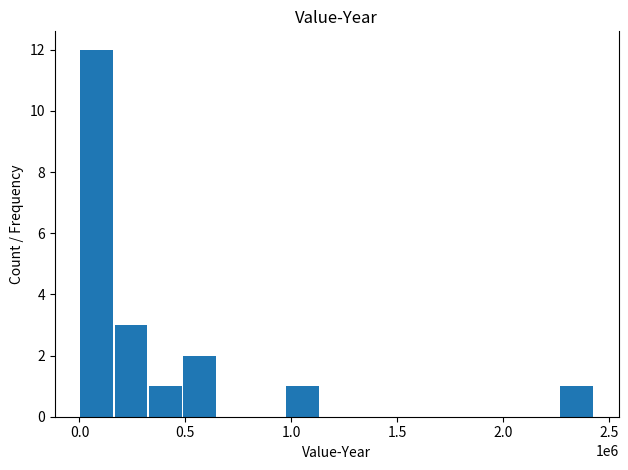

How many distinct data groups are displayed?

1